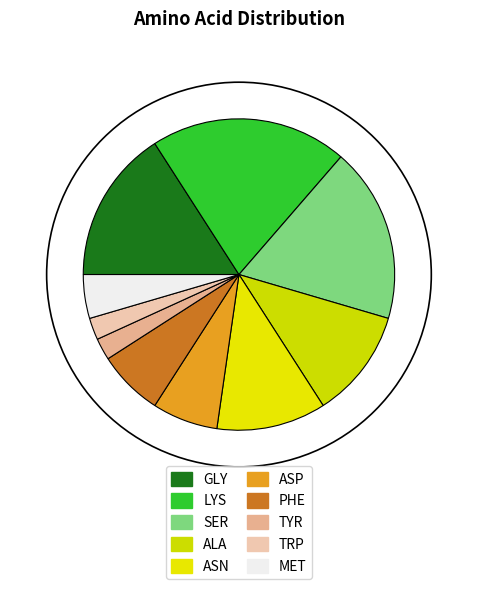

Which category has the smallest portion of the pie?

TYR